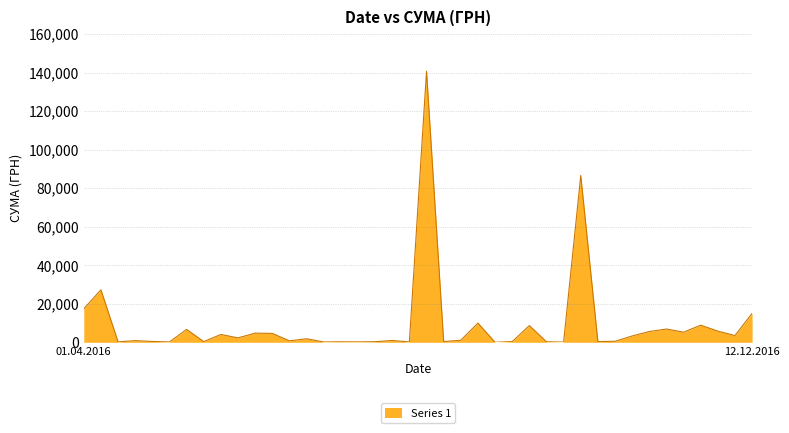

What is the greatest value displayed?

140706.2